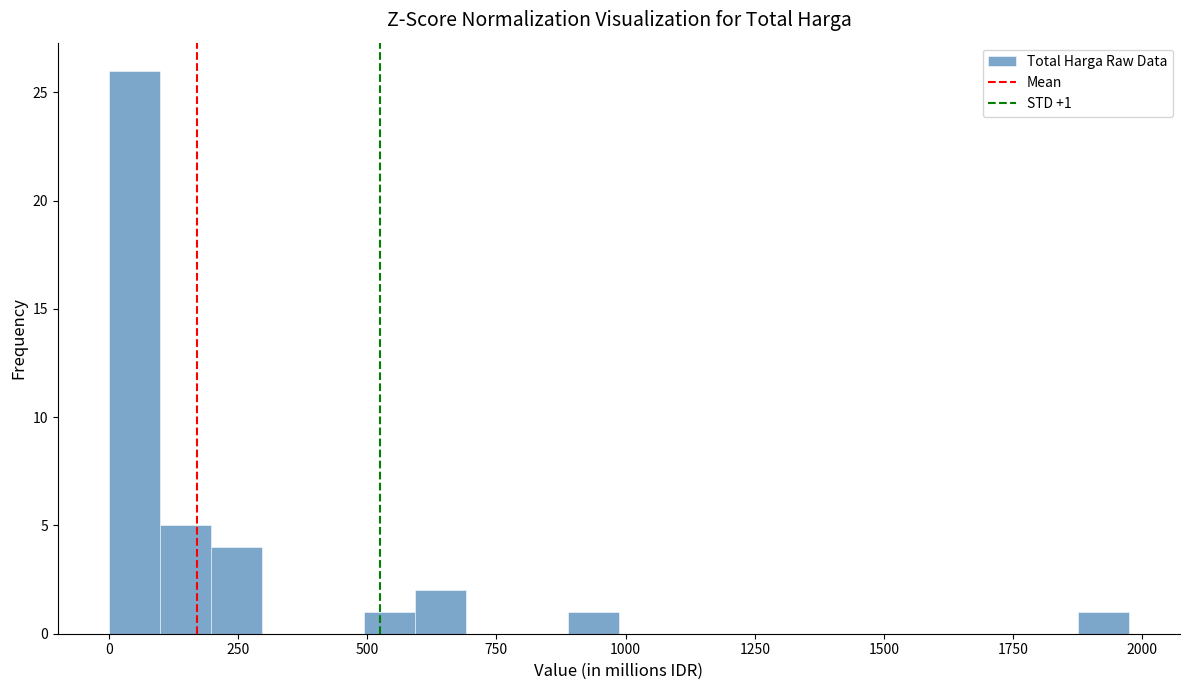

Around what value on the x-axis is the tallest bar? Give the approximate position of its centre, as read against the axis.

50